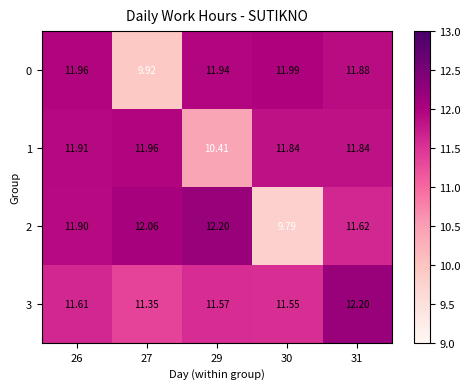

Is the value of 3 at 26 greater than the value of 0 at 26?

No